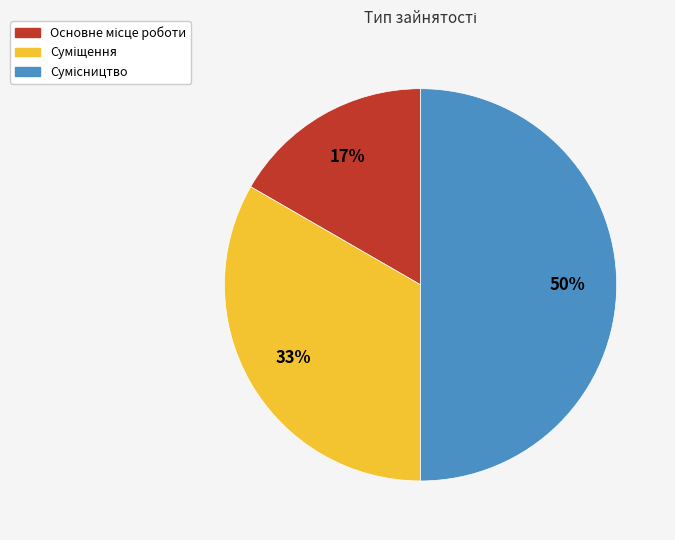

To the nearest percent, what is the difference between the largest and smallest slice percentages?

33%